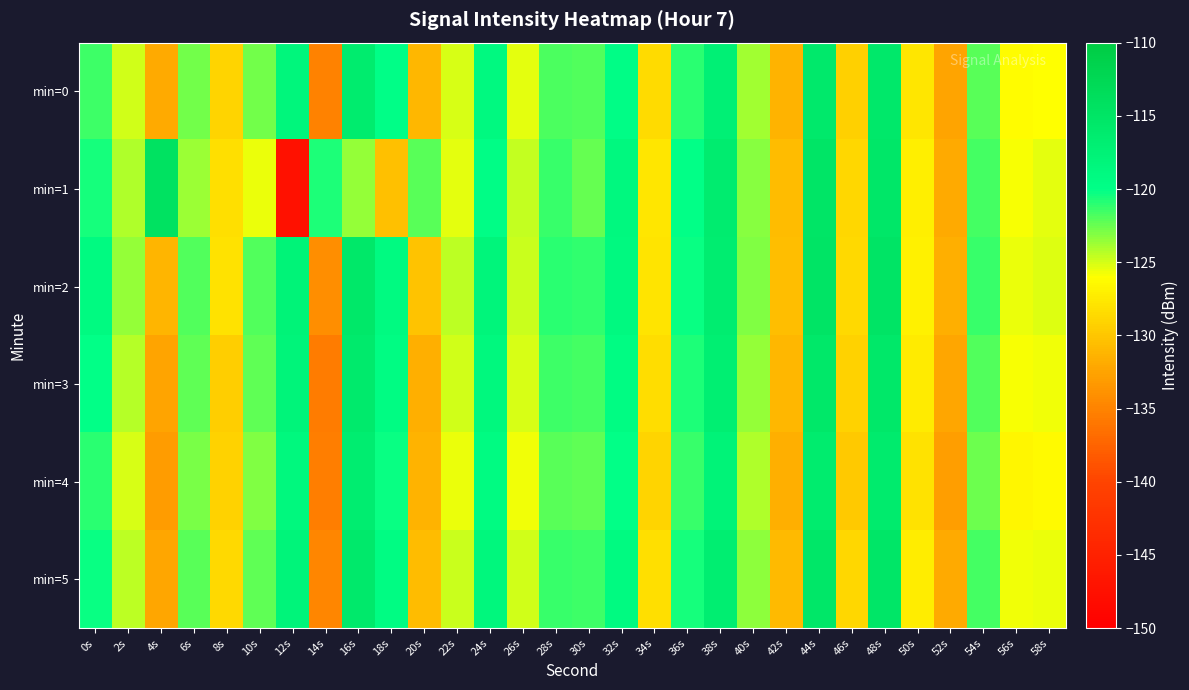

Reading left to right, extract all data points from this chart.

min=0: 0s=-121.4	2s=-124.9	4s=-132.0	6s=-122.7	8s=-129.0	10s=-122.8	12s=-118.4	14s=-135.1	16s=-116.3	18s=-119.9	20s=-131.1	22s=-125.1	24s=-119.0	26s=-125.4	28s=-121.8	30s=-122.0	32s=-119.7	34s=-128.6	36s=-121.0	38s=-117.2	40s=-123.8	42s=-131.3	44s=-115.8	46s=-129.4	48s=-115.8	50s=-127.7	52s=-132.4	54s=-122.1	56s=-126.2	58s=-126.0
min=1: 0s=-120.6	2s=-124.1	4s=-114.4	6s=-123.6	8s=-128.2	10s=-125.6	12s=-147.3	14s=-120.7	16s=-123.6	18s=-130.3	20s=-122.1	22s=-125.4	24s=-119.8	26s=-124.6	28s=-121.3	30s=-122.5	32s=-118.9	34s=-127.8	36s=-120.1	38s=-116.5	40s=-123.2	42s=-130.7	44s=-115.1	46s=-128.9	48s=-115.4	50s=-127.1	52s=-131.9	54s=-121.6	56s=-125.8	58s=-125.4
min=2: 0s=-119.2	2s=-123.5	4s=-131.2	6s=-121.9	8s=-128.1	10s=-121.9	12s=-117.8	14s=-134.2	16s=-115.6	18s=-119.1	20s=-130.3	22s=-124.4	24s=-118.2	26s=-124.7	28s=-121.0	30s=-121.2	32s=-119.0	34s=-127.9	36s=-120.3	38s=-116.7	40s=-123.0	42s=-130.5	44s=-115.0	46s=-128.6	48s=-115.0	50s=-127.0	52s=-131.7	54s=-121.4	56s=-125.5	58s=-125.2
min=3: 0s=-120.1	2s=-124.3	4s=-132.5	6s=-122.2	8s=-129.5	10s=-122.3	12s=-118.1	14s=-135.6	16s=-116.0	18s=-119.5	20s=-131.6	22s=-125.0	24s=-118.7	26s=-125.1	28s=-121.5	30s=-121.7	32s=-119.4	34s=-128.3	36s=-120.7	38s=-117.0	40s=-123.5	42s=-131.0	44s=-115.6	46s=-129.1	48s=-115.6	50s=-127.4	52s=-132.2	54s=-121.9	56s=-125.9	58s=-125.7
min=4: 0s=-121.0	2s=-125.1	4s=-133.1	6s=-122.9	8s=-129.2	10s=-123.0	12s=-118.7	14s=-135.4	16s=-116.6	18s=-120.2	20s=-131.4	22s=-125.5	24s=-119.3	26s=-125.7	28s=-122.1	30s=-122.3	32s=-120.1	34s=-129.0	36s=-121.4	38s=-117.7	40s=-124.2	42s=-131.7	44s=-116.3	46s=-129.8	48s=-116.2	50s=-128.1	52s=-132.9	54s=-122.6	56s=-126.7	58s=-126.4
min=5: 0s=-120.2	2s=-124.5	4s=-132.2	6s=-122.1	8s=-128.6	10s=-122.2	12s=-118.0	14s=-134.7	16s=-115.8	18s=-119.4	20s=-130.7	22s=-124.7	24s=-118.5	26s=-124.9	28s=-121.3	30s=-121.5	32s=-119.2	34s=-128.2	36s=-120.6	38s=-116.8	40s=-123.3	42s=-130.8	44s=-115.4	46s=-128.9	48s=-115.3	50s=-127.2	52s=-131.9	54s=-121.7	56s=-125.7	58s=-125.5